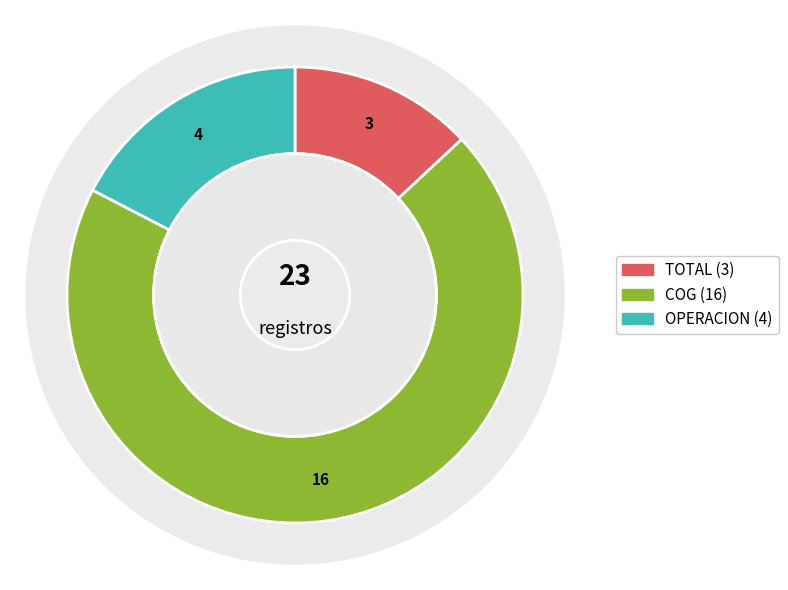

Which category has the biggest portion of the pie?

COG